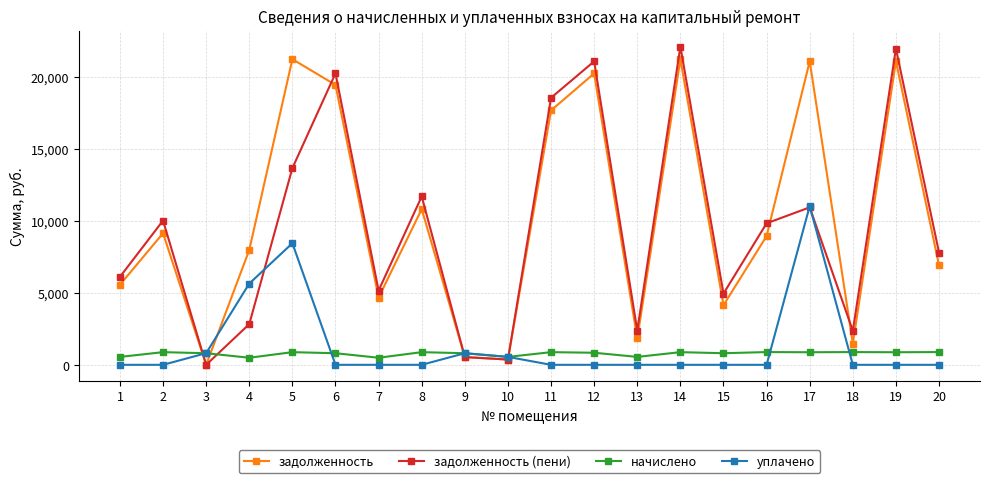

What is the difference between the maximum and minimum values in the уплачено series?

11027.6